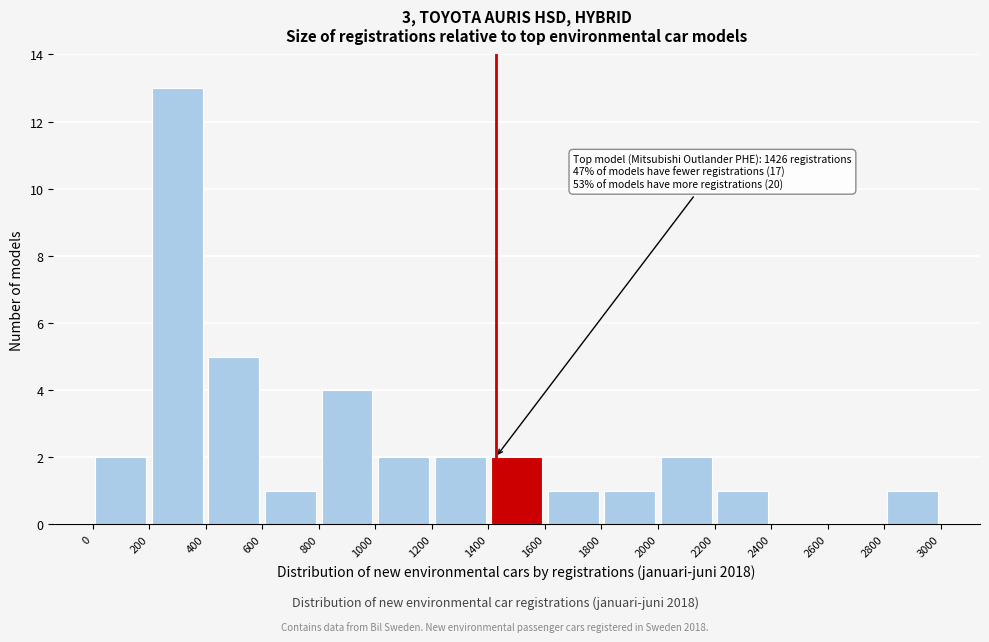

Over which range of the x-axis is the bar tallest?

200 to 400